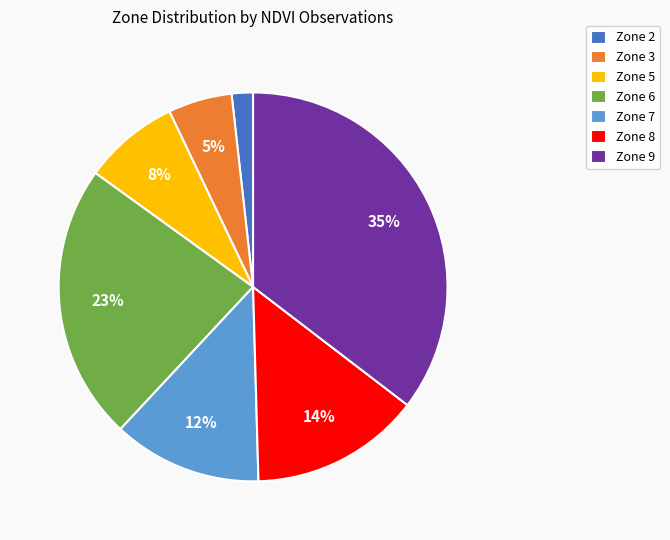

True or false: Zone 9 accounts for 35% of the total.

True